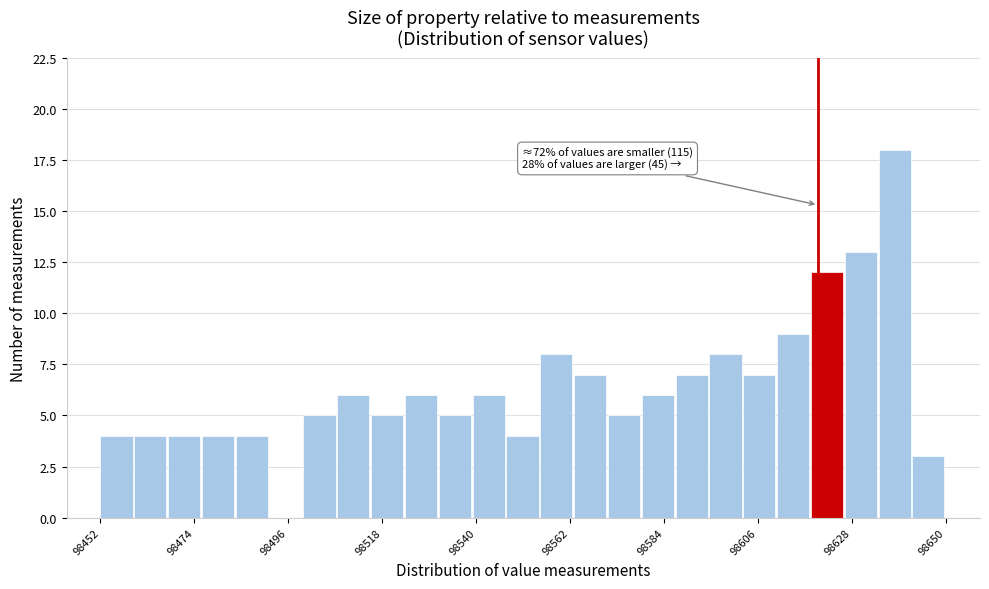

Read against the x-axis, roughly where is the centre of the tallest bar?

98640